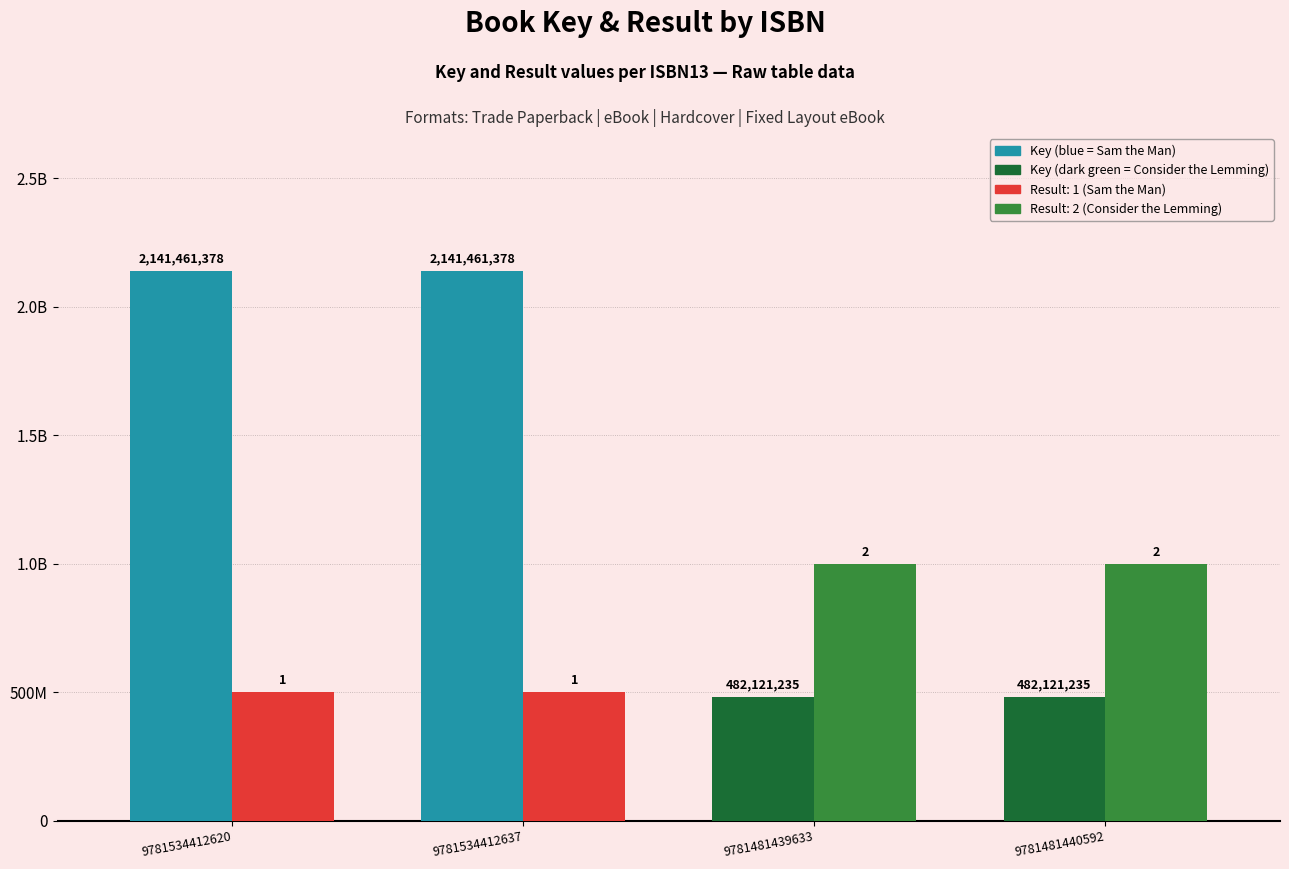

Does the chart contain stacked bars?

No